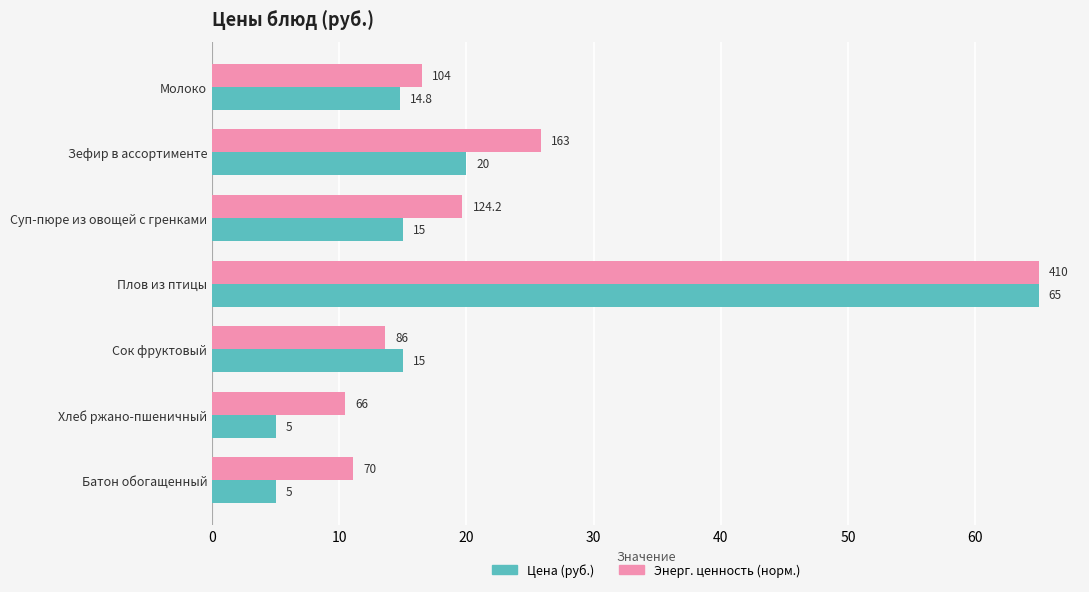

Read the Энерг. ценность (норм.) value at Зефир в ассортименте.

25.8